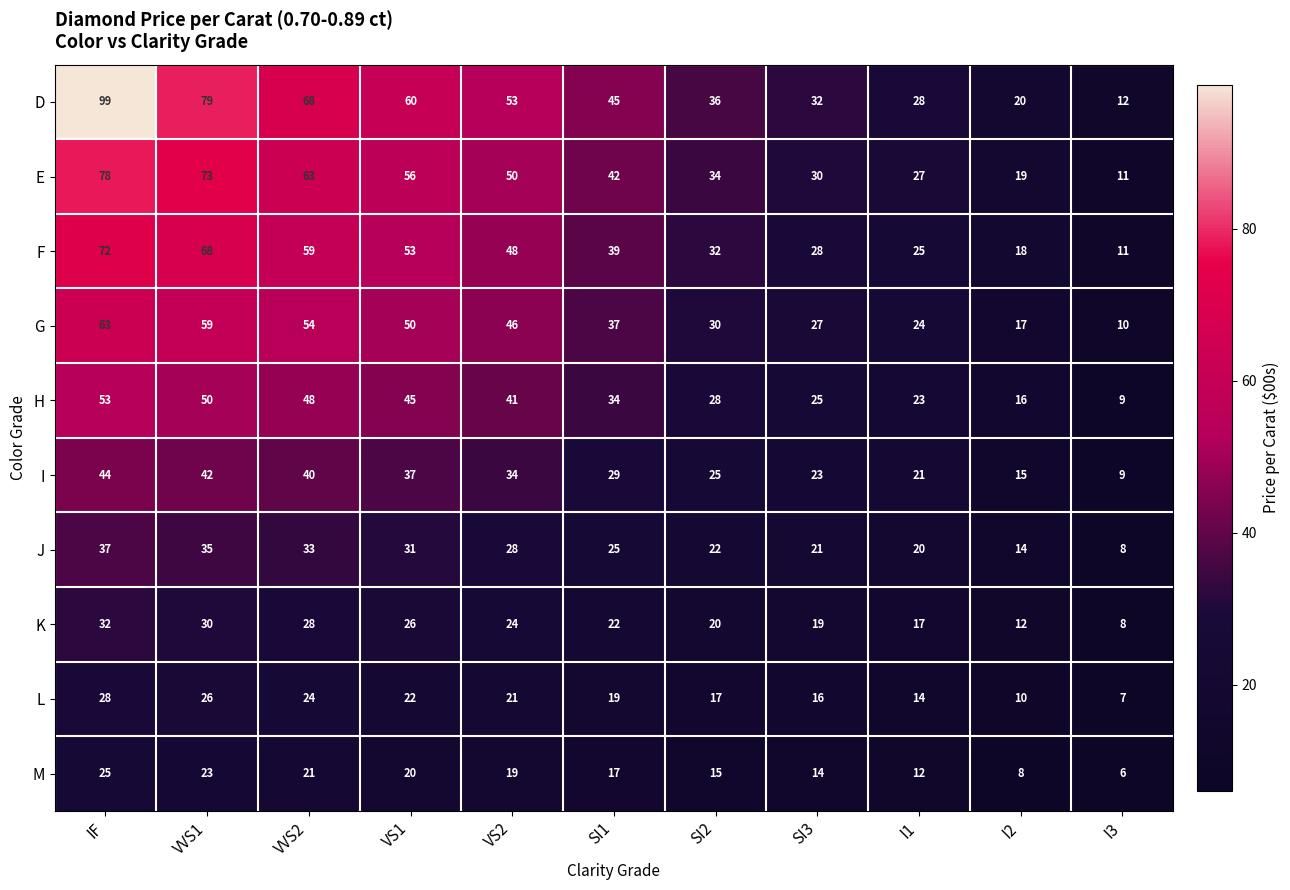

What is the difference between the highest and lowest values at VS1?

40